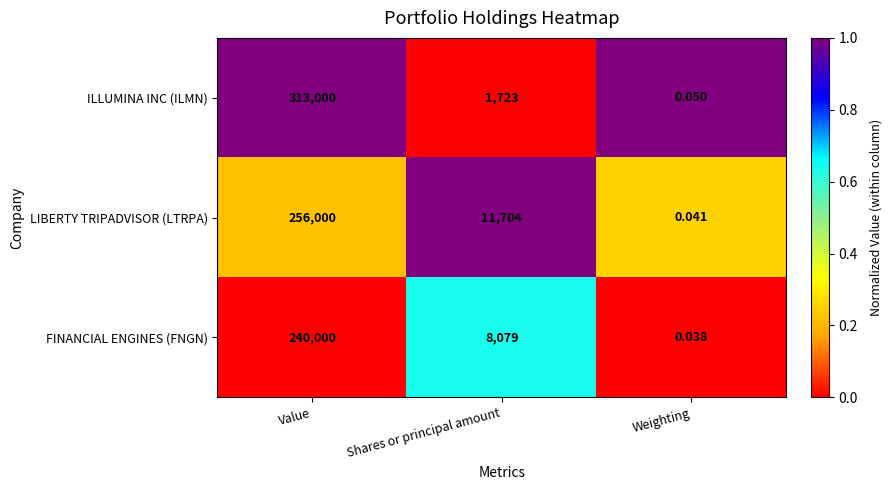

Which series has the widest spread of values?

ILLUMINA INC (ILMN)